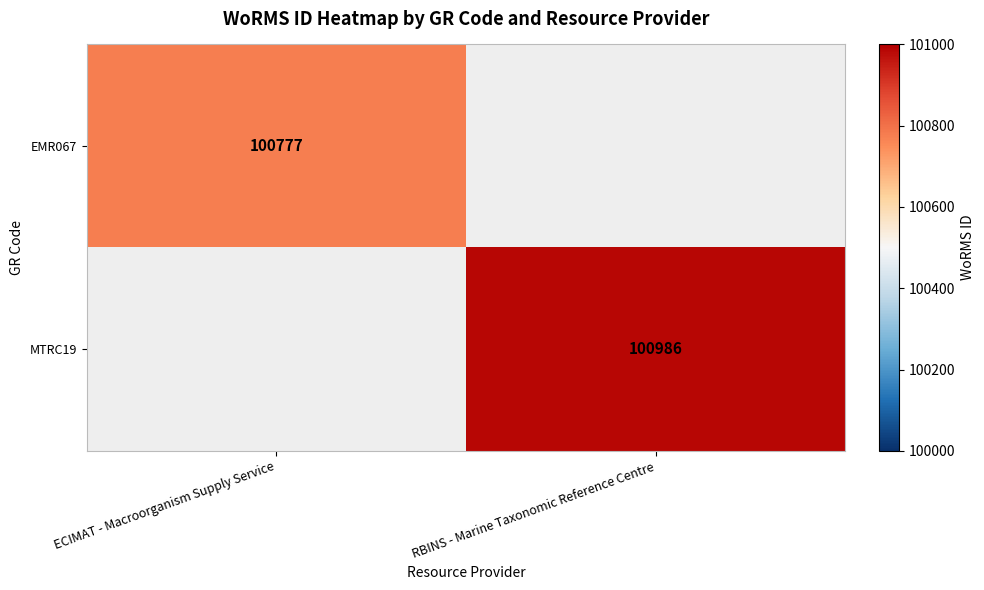

The EMR067 series shows 100777 at ECIMAT - Macroorganism Supply Service. True or false?

True